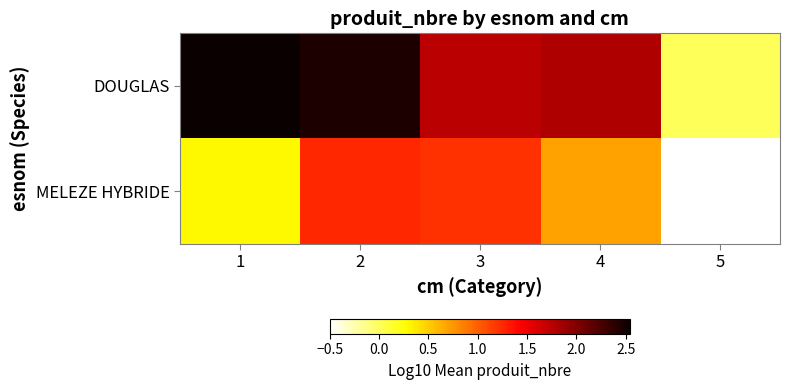

How many data points in DOUGLAS are above 1?

4